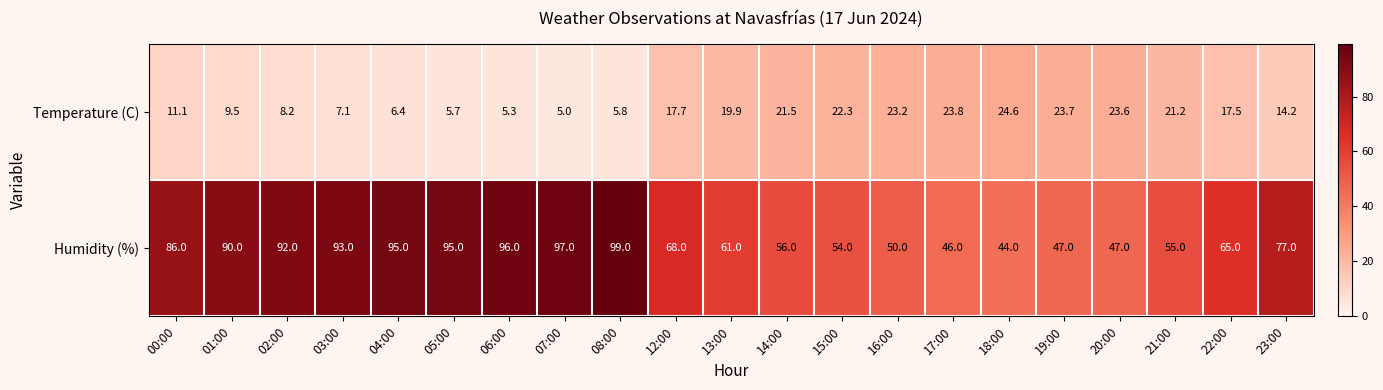

At which label does Humidity (%) reach its peak?

08:00